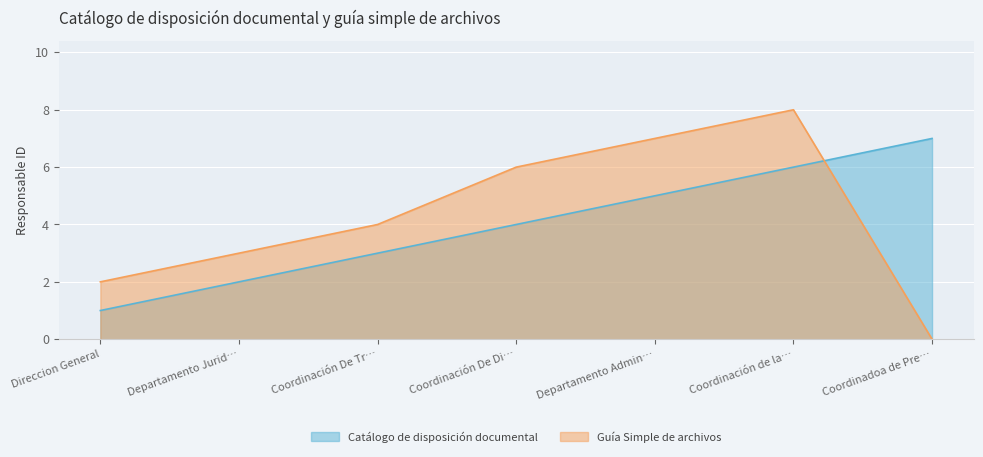

Which category has the lowest value across all series?

Coordinadoa de Pre…